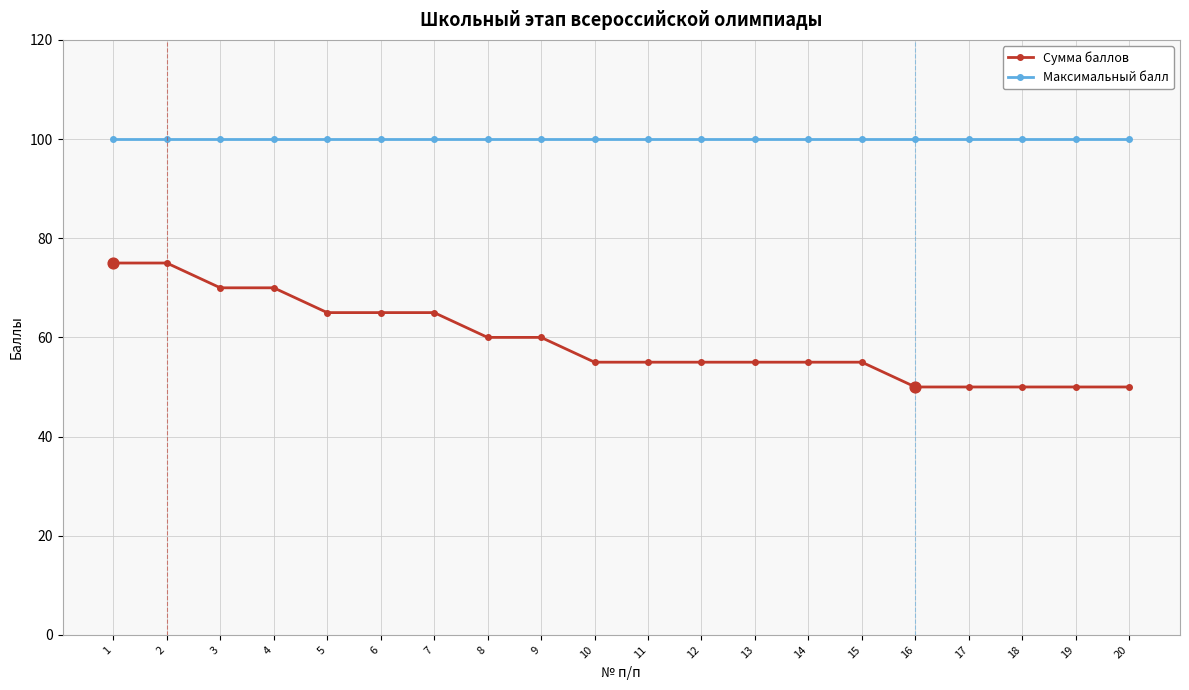

Is the value of Максимальный балл at 15 greater than the value of Сумма баллов at 9?

Yes